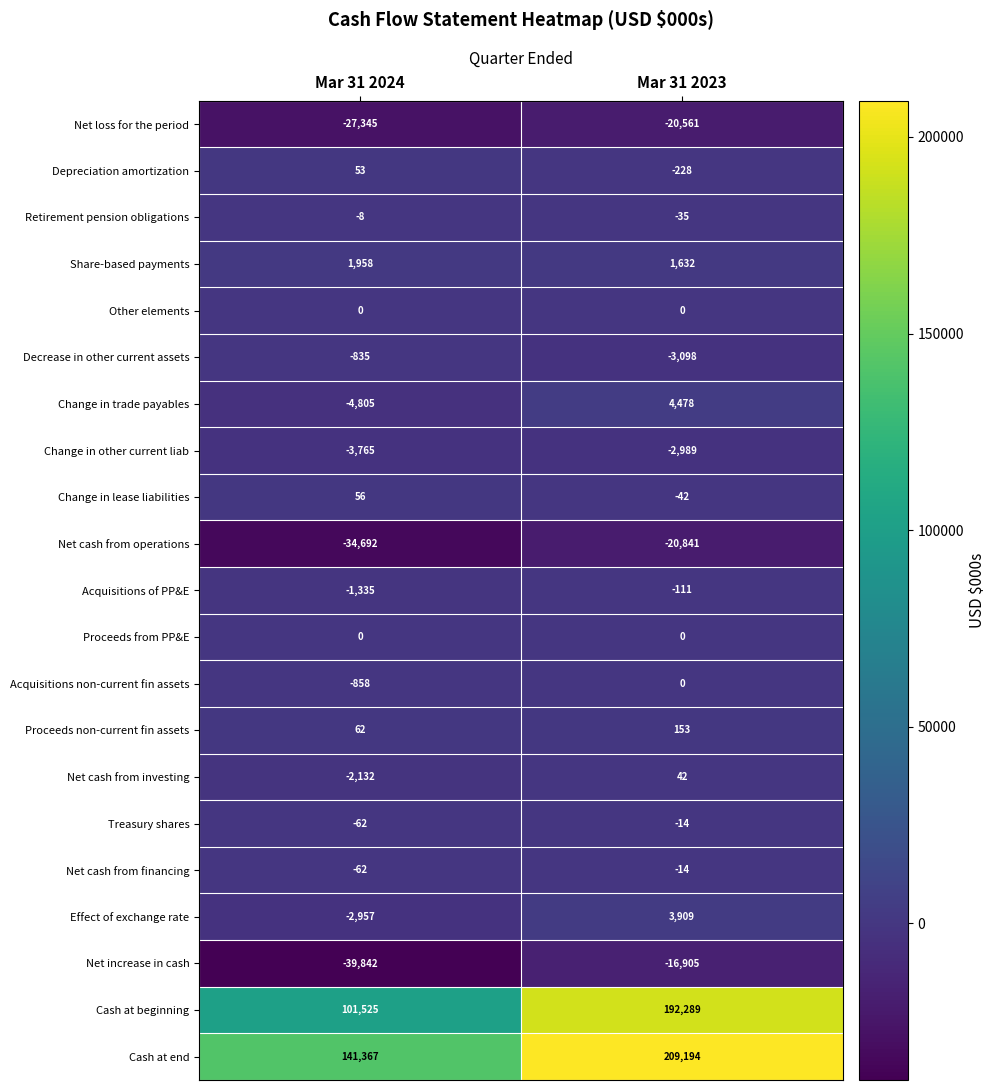

The value of Change in lease liabilities at Mar 31 2023 is -16. True or false?

False